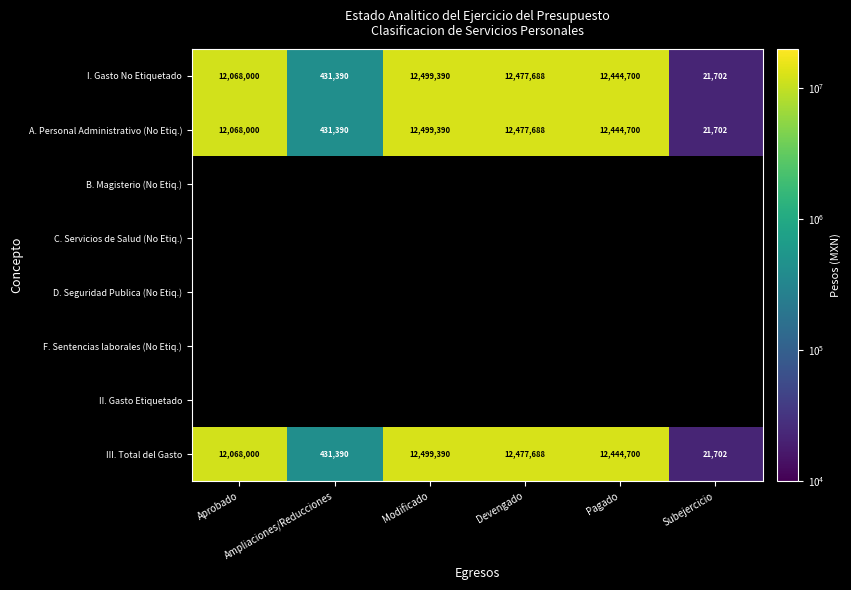

Where is III. Total del Gasto nearest to the value 6260546?

Aprobado